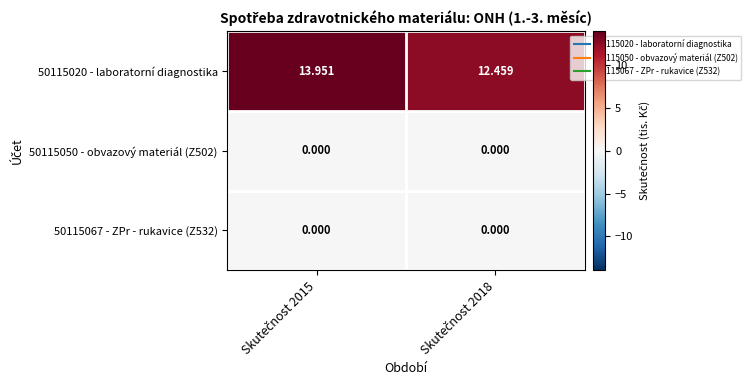

How many data points in 50115020 - laboratorní diagnostika are above 13?

1